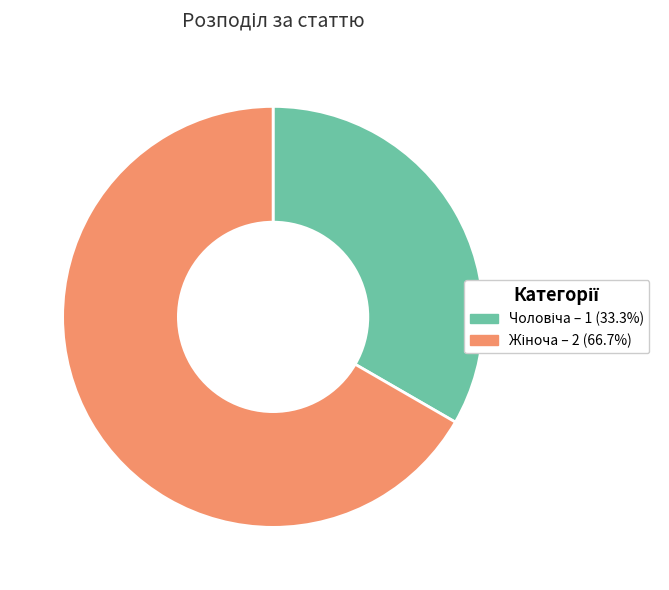

Does any single category account for the majority?

Yes